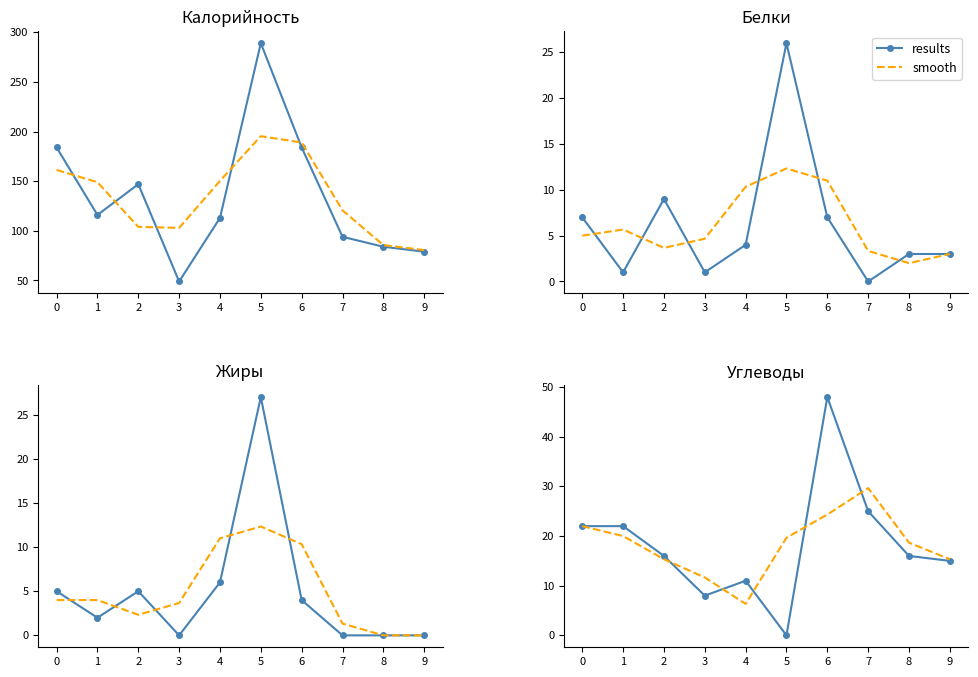

At which category does results reach its first local valley?

3